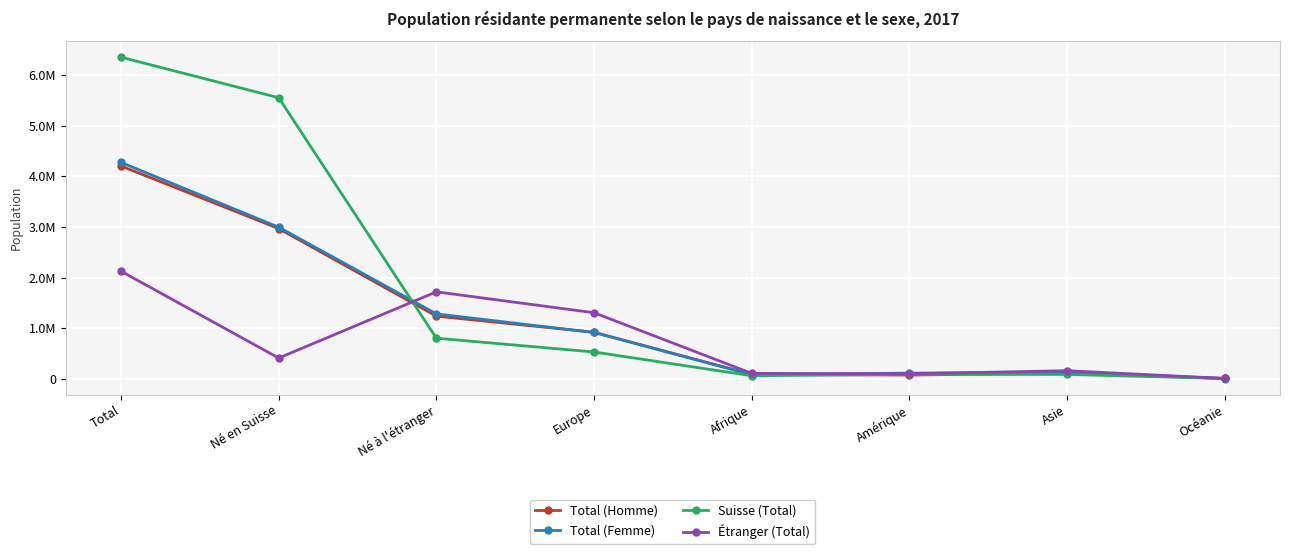

True or false: Total (Homme) has a value of 86363 at Afrique.

True